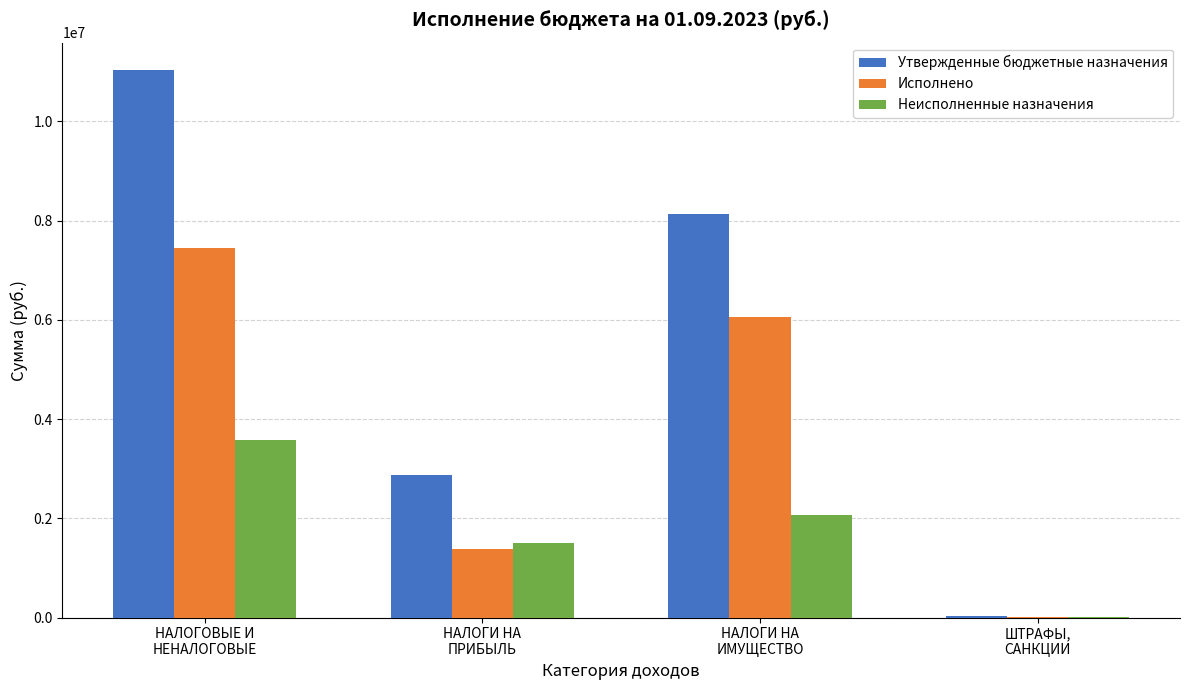

How many groups of bars are there?

4